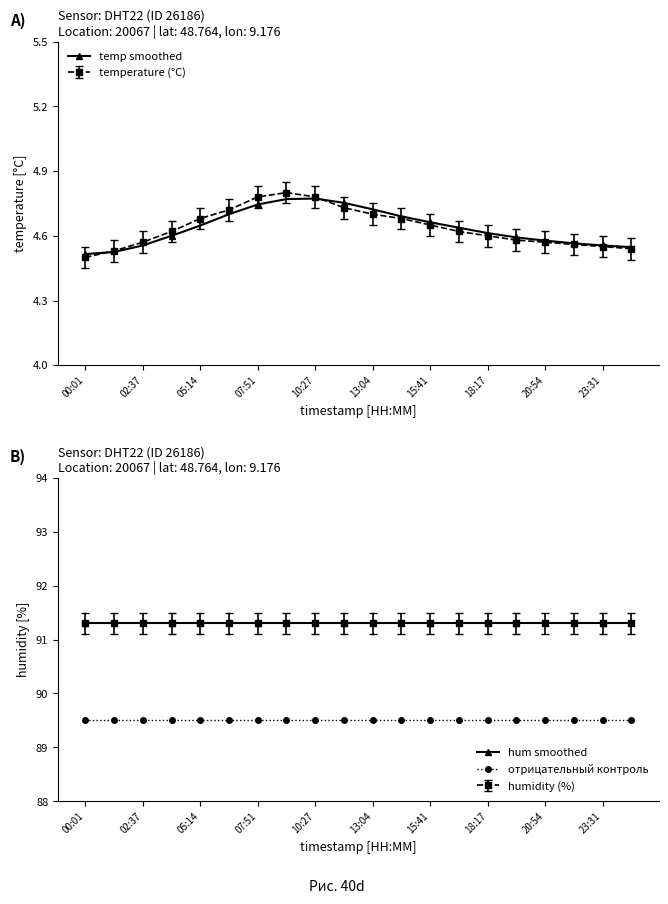

Count the temperature (°C) values in the range 4 to 5.

20